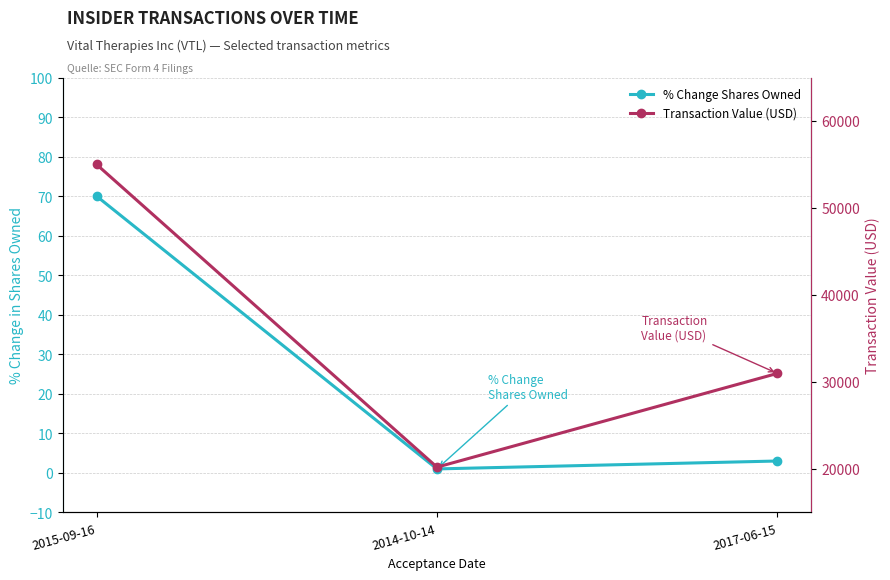

At how many categories does at least one series exceed 37920?

1